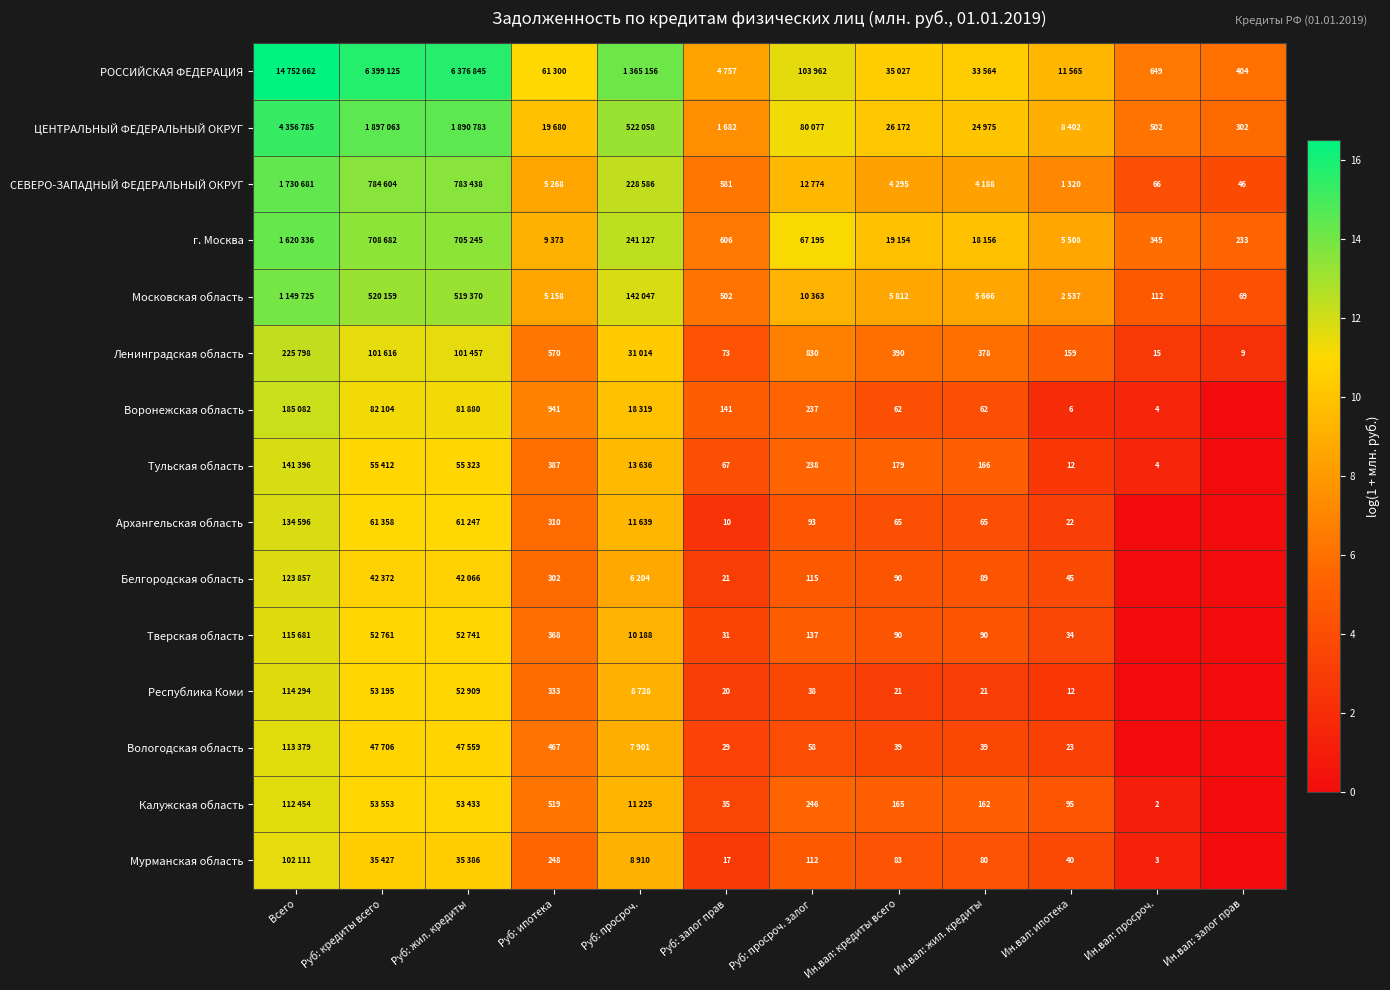

Is the value of Ленинградская область at Руб: ипотека greater than the value of Воронежская область at Ин.вал: кредиты всего?

Yes